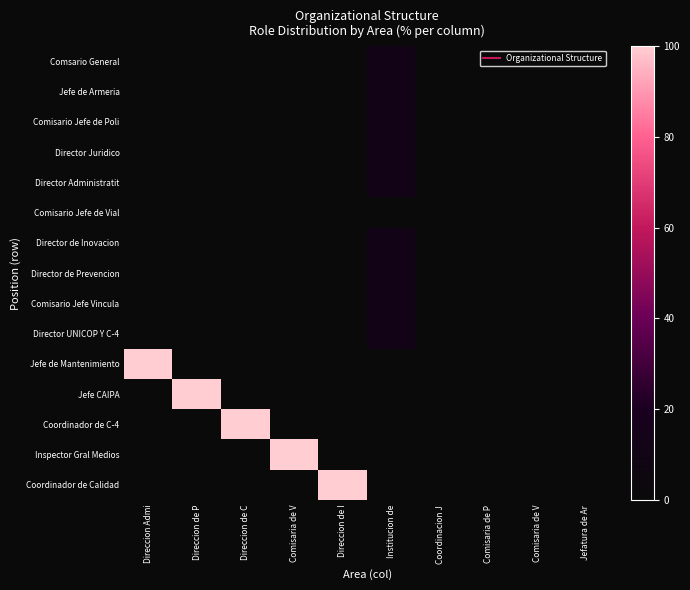

Between Jefatura de Ar and Direccion de I, which is larger?

Jefatura de Ar